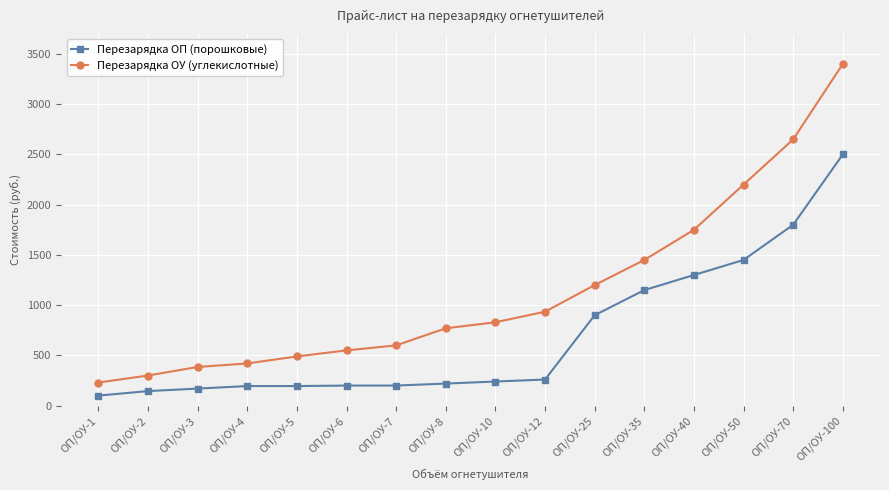

Is this an area chart (filled region under the line)?

No